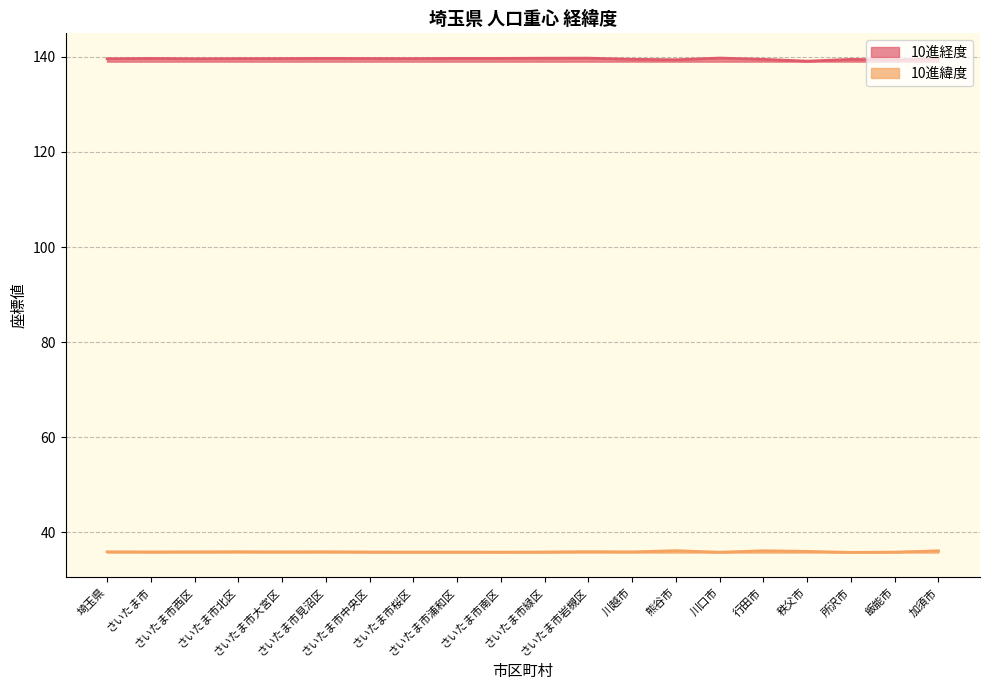

What are all the series names shown in the legend?

10進経度, 10進緯度